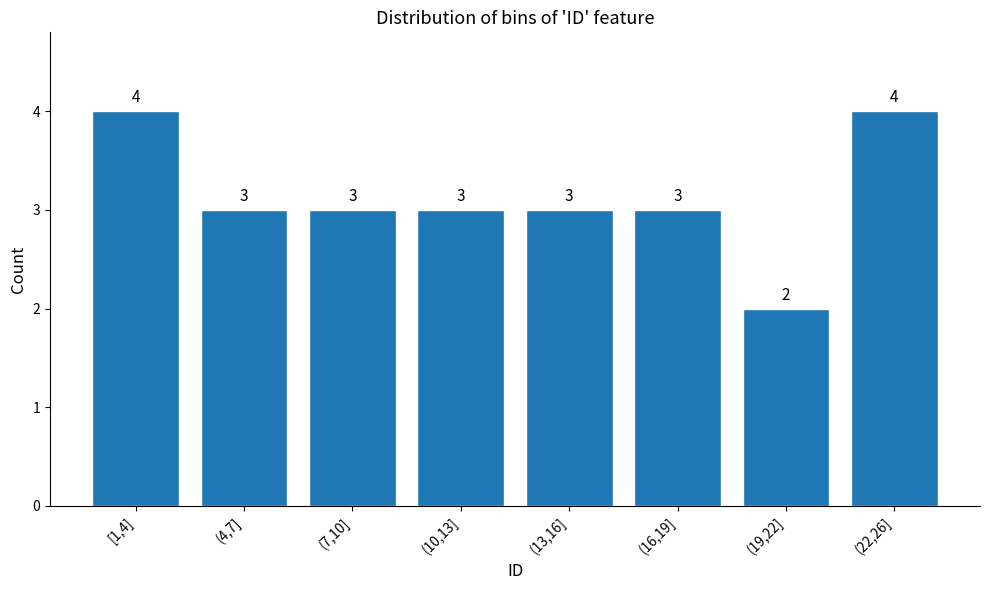

Reading right to left, transcribe all the data shown in this chart.

4	2	3	3	3	3	3	4